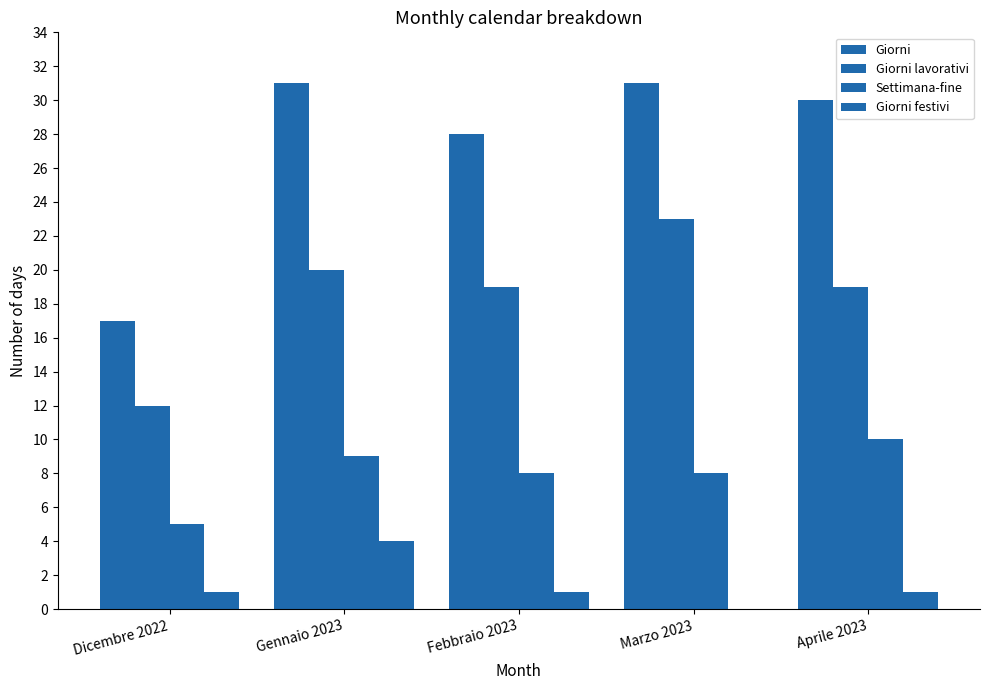

Reading left to right, transcribe all the data shown in this chart.

Giorni: 17	31	28	31	30
Giorni lavorativi: 12	20	19	23	19
Settimana-fine: 5	9	8	8	10
Giorni festivi: 1	4	1	0	1